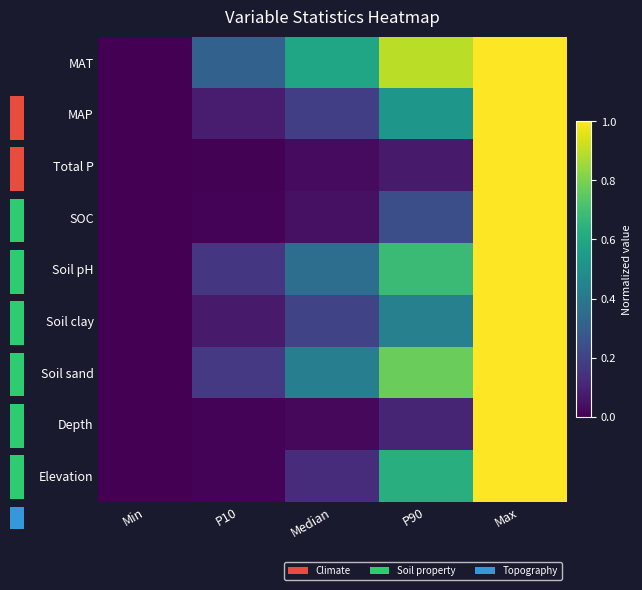

Between Max and Median, which is larger?

Max